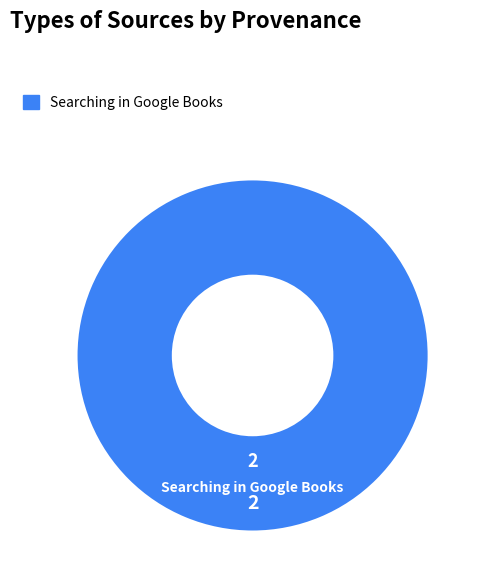

What is the majority slice?

Searching in Google Books